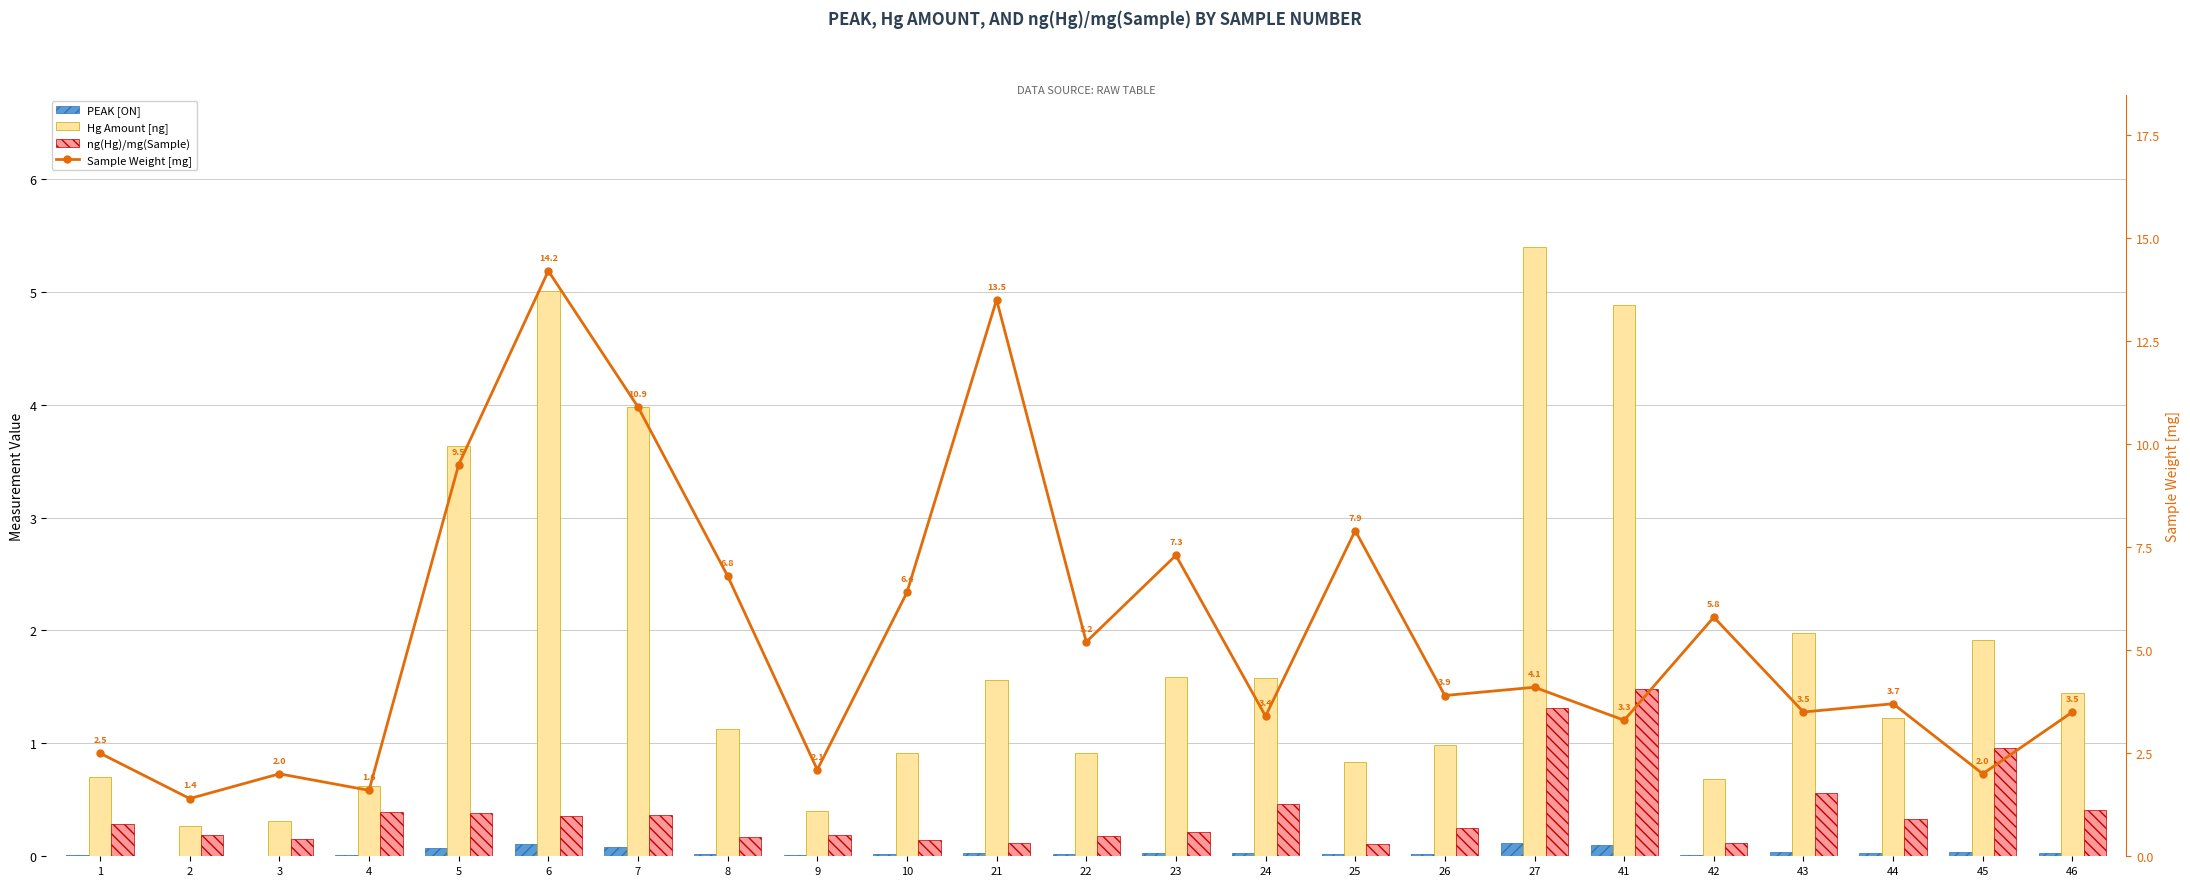

Which series has the widest spread of values?

Sample Weight [mg]